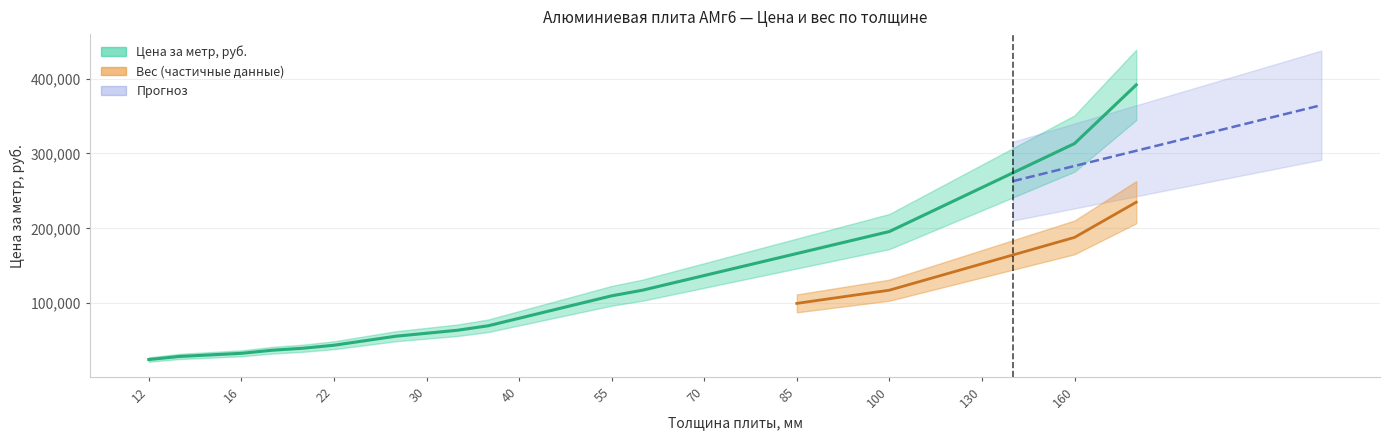

What is the difference between the second highest and second lowest values?

323349.3